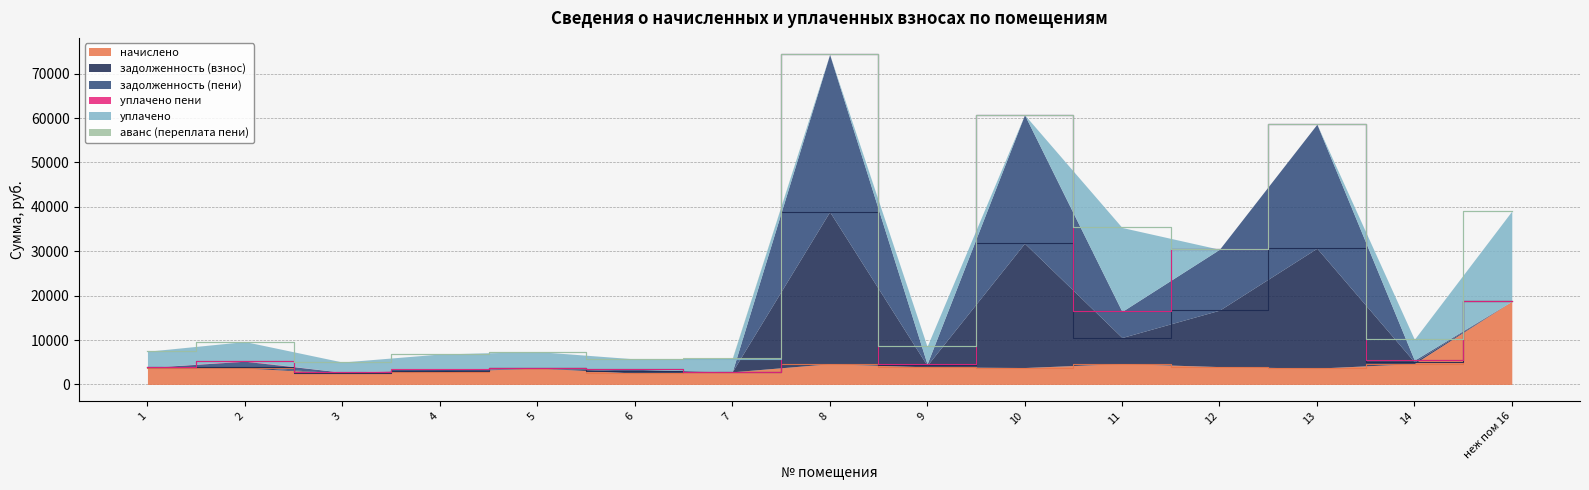

What is the label of the 15th point from the right?

1